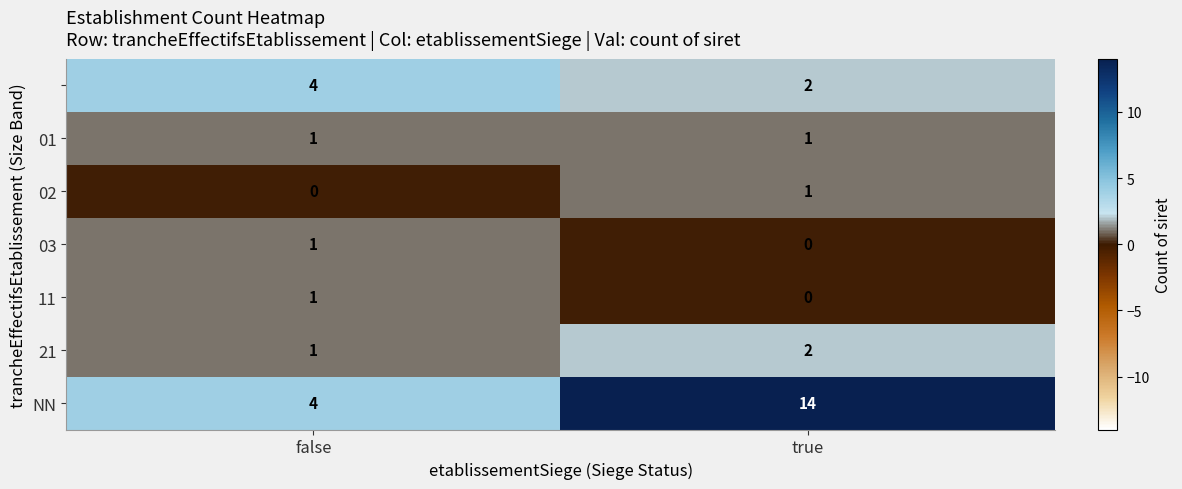

What is the spread (max minus min) of values at false?

4